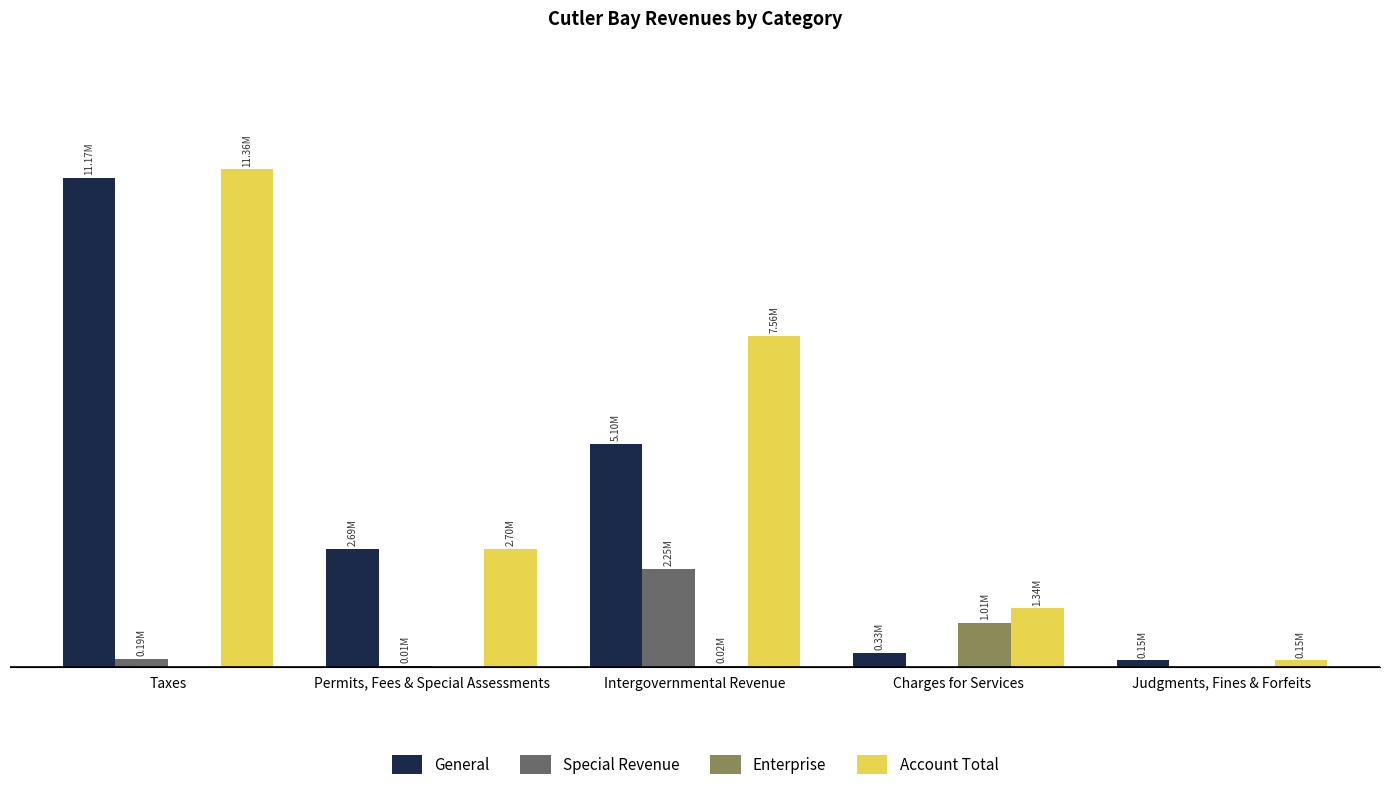

Reading left to right, what are all the values shown in this chart?

General: Taxes=11167936	Permits, Fees & Special Assessments=2687805	Intergovernmental Revenue=5098333	Charges for Services=326071	Judgments, Fines & Forfeits=149315
Special Revenue: Taxes=190194	Permits, Fees & Special Assessments=13509	Intergovernmental Revenue=2245445	Charges for Services=0	Judgments, Fines & Forfeits=0
Enterprise: Taxes=0	Permits, Fees & Special Assessments=0	Intergovernmental Revenue=17141	Charges for Services=1011443	Judgments, Fines & Forfeits=0
Account Total: Taxes=11358130	Permits, Fees & Special Assessments=2701314	Intergovernmental Revenue=7560919	Charges for Services=1337514	Judgments, Fines & Forfeits=149315